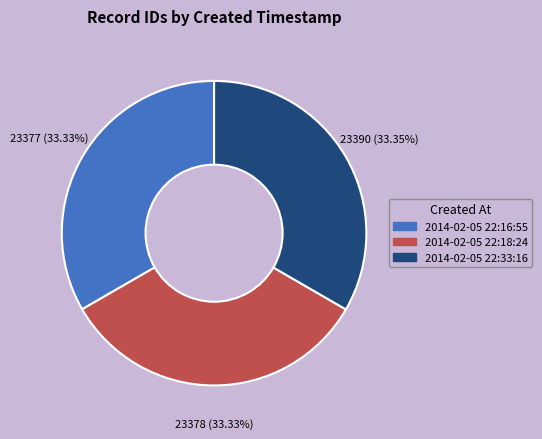

To the nearest percent, what is the average slice percentage?

33%